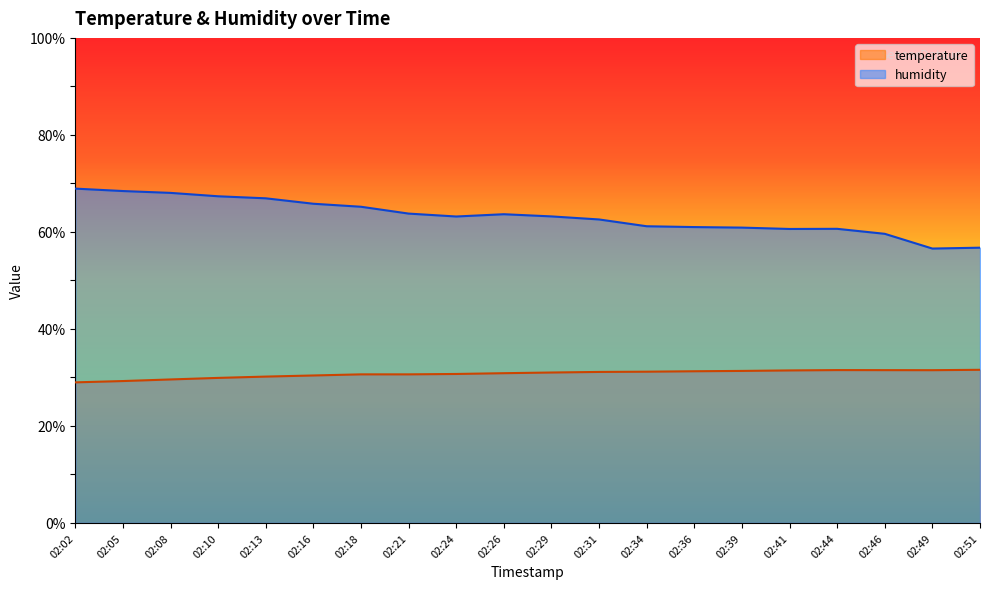

What is the value of the temperature point at the 18th from the left?

31.5